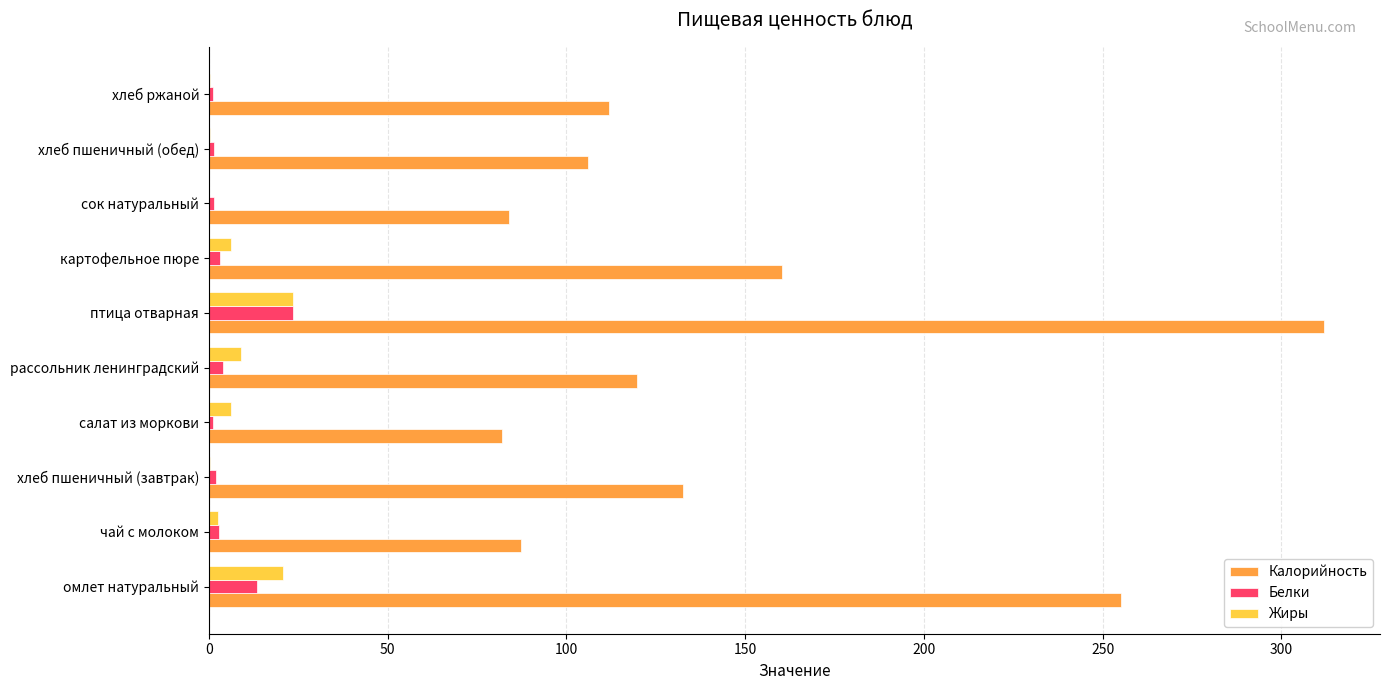

What are all the series names shown in the legend?

Калорийность, Белки, Жиры